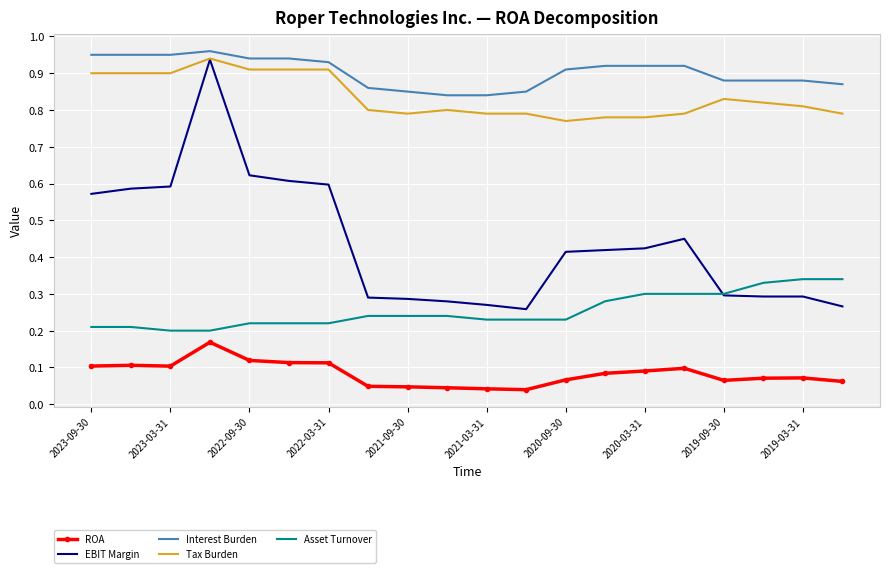

Which series has the largest total across all categories?

Interest Burden